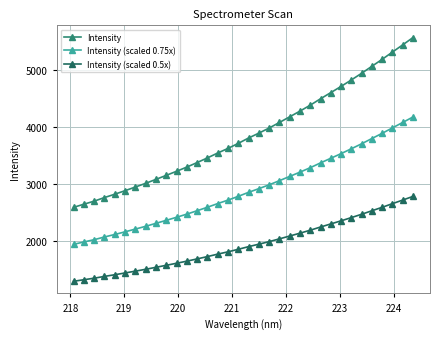

What is the sum of all Intensity (scaled 0.5x) values?

65774.1